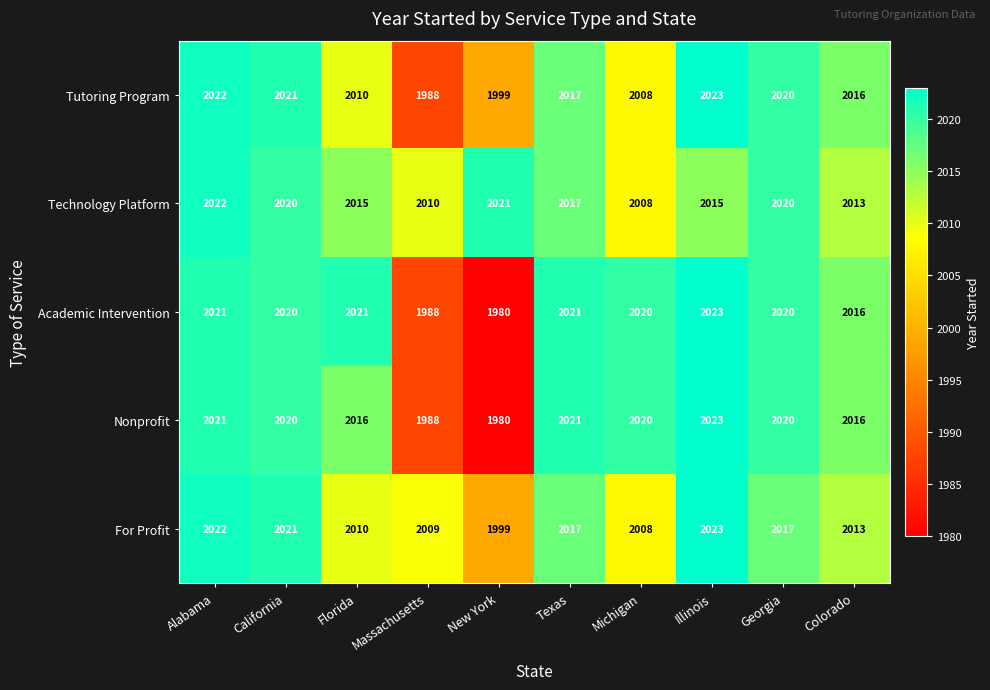

At how many categories does at least one series exceed 1989?

10